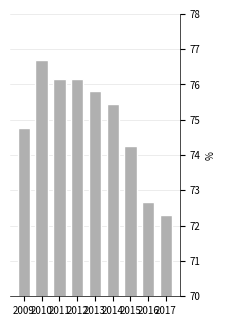

What is the difference between the maximum and minimum values?

4.4